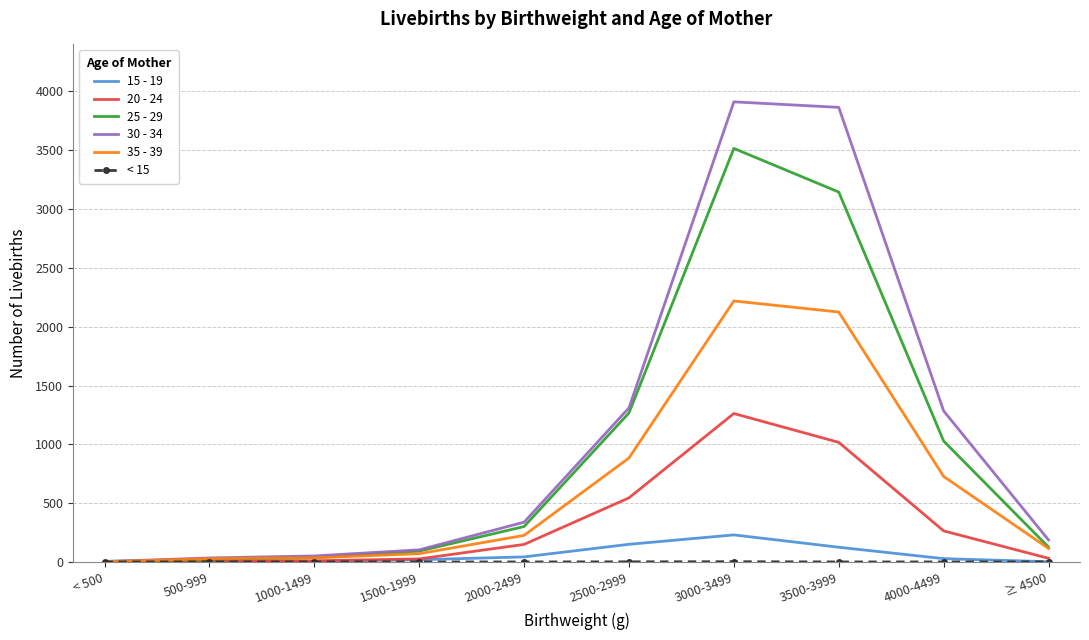

Which label corresponds to the largest value in the chart?

3000-3499